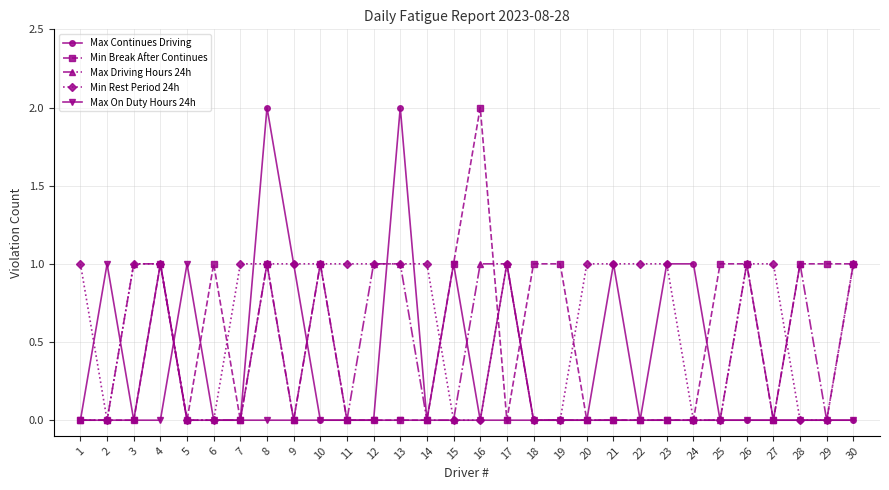

What is the difference between the maximum and minimum values in the Min Break After Continues series?

2